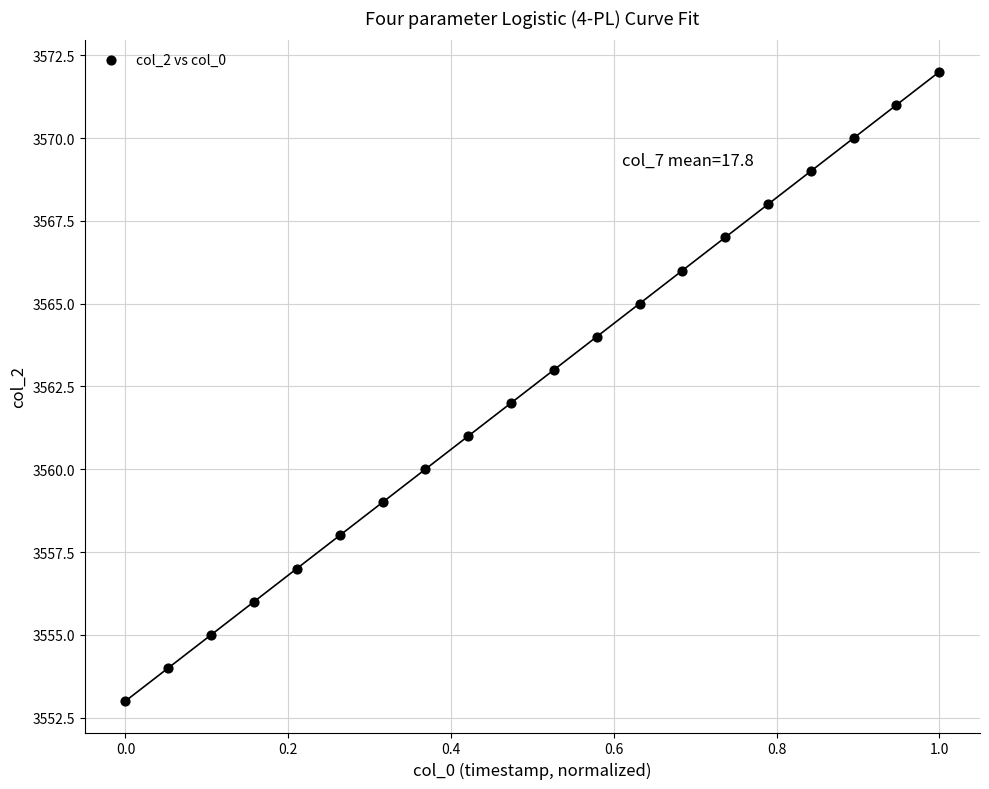

What is the range of Y values (max minus min)?

19